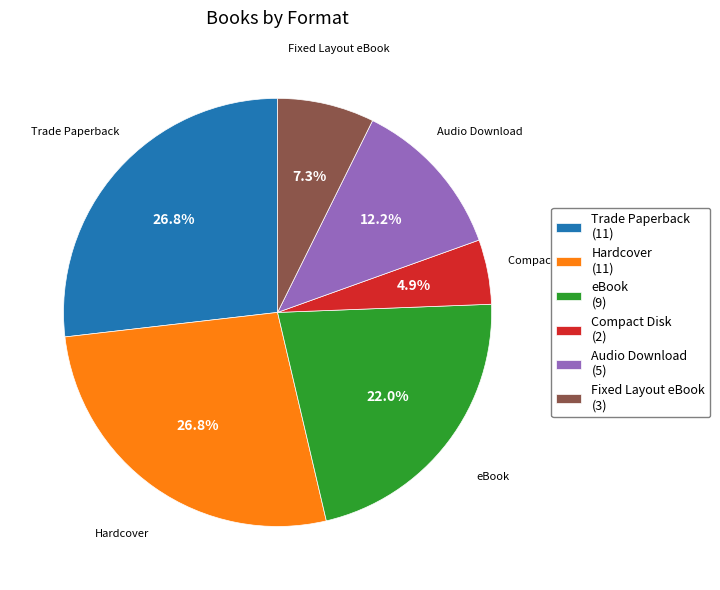

Is Hardcover the majority of the pie?

No